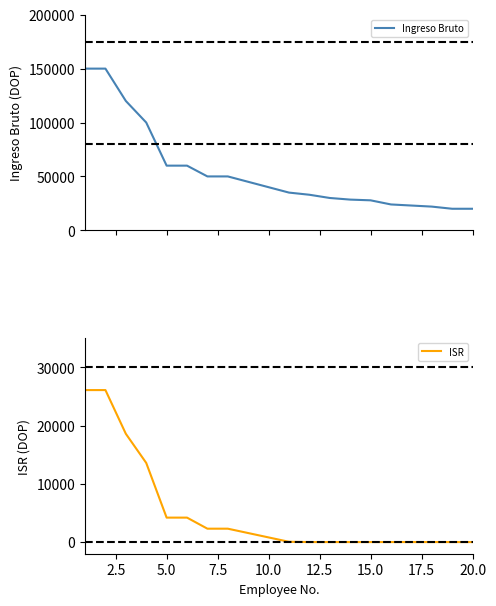

What is the highest value of the Ingreso Bruto series?

150000